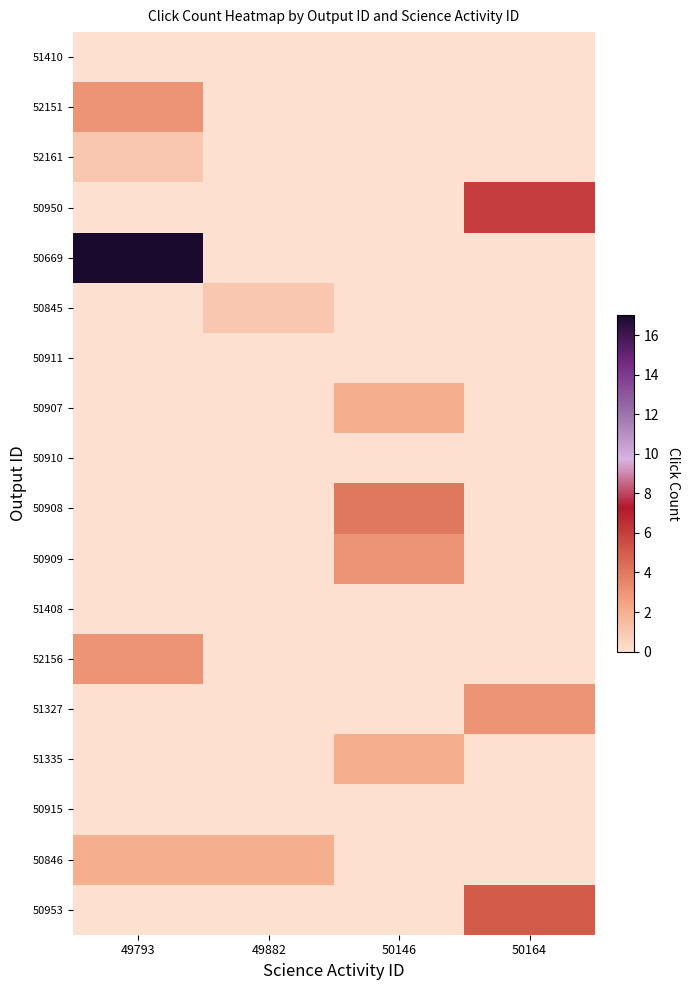

What is the sum of the 51327 values at 50146 and 50164?

3